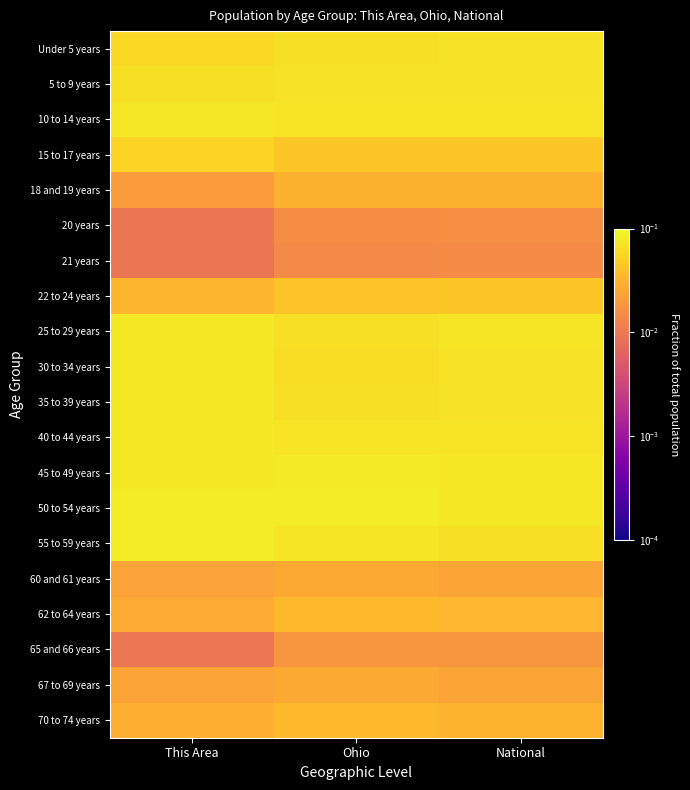

At National, list the series in order from largest to smallest.

45 to 49 years, 50 to 54 years, 25 to 29 years, 40 to 44 years, 10 to 14 years, 5 to 9 years, Under 5 years, 35 to 39 years, 30 to 34 years, 55 to 59 years, 15 to 17 years, 22 to 24 years, 62 to 64 years, 70 to 74 years, 18 and 19 years, 67 to 69 years, 60 and 61 years, 65 and 66 years, 20 years, 21 years